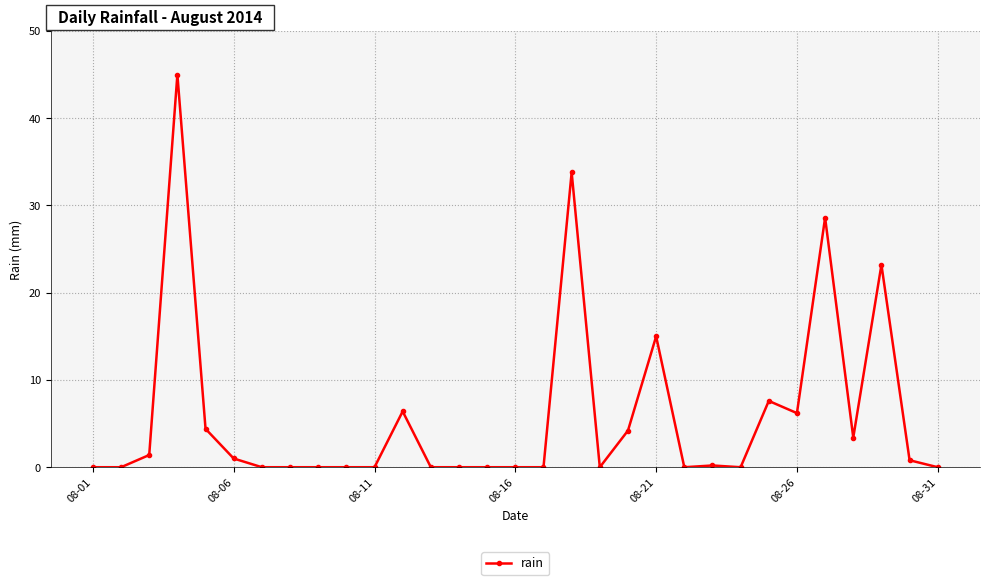

What is the maximum value shown in the chart?

45.0